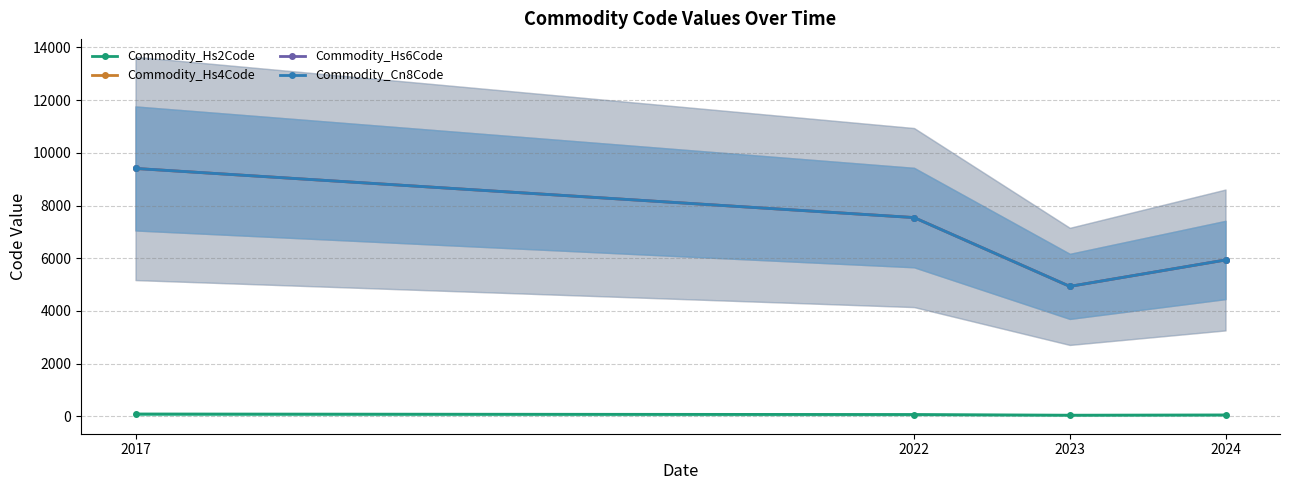

Where is the first local minimum for Commodity_Hs4Code?

2023